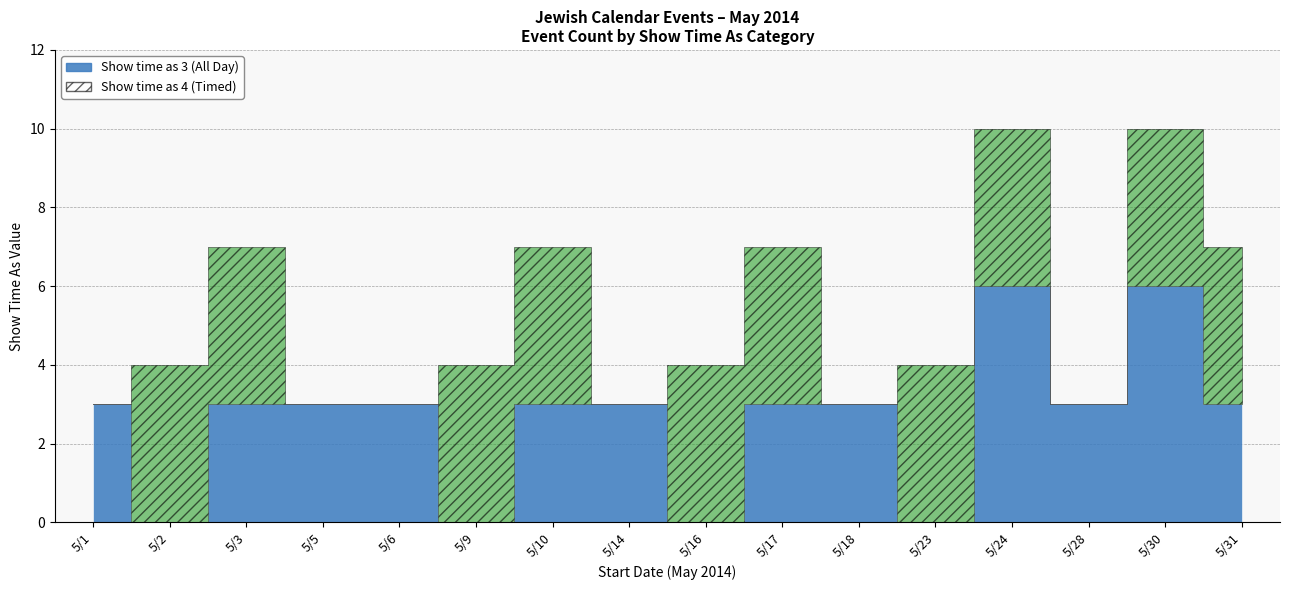

What is the difference between the maximum and minimum values in the Show time as 4 (Timed) series?

4